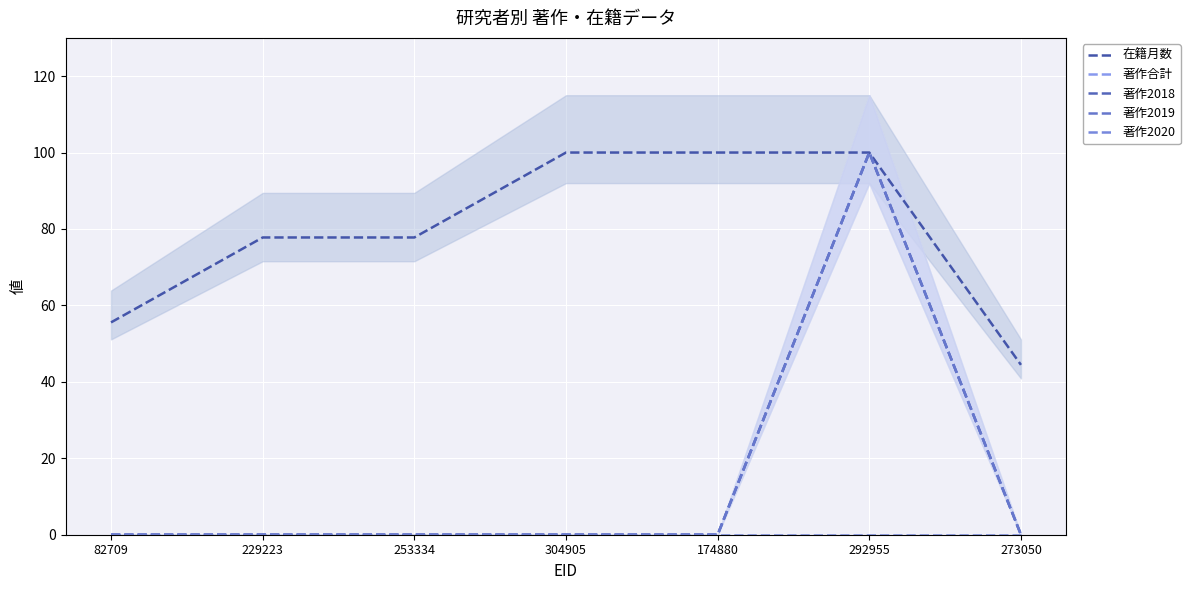

True or false: 著作2018 and 著作2020 intersect in this chart.

False